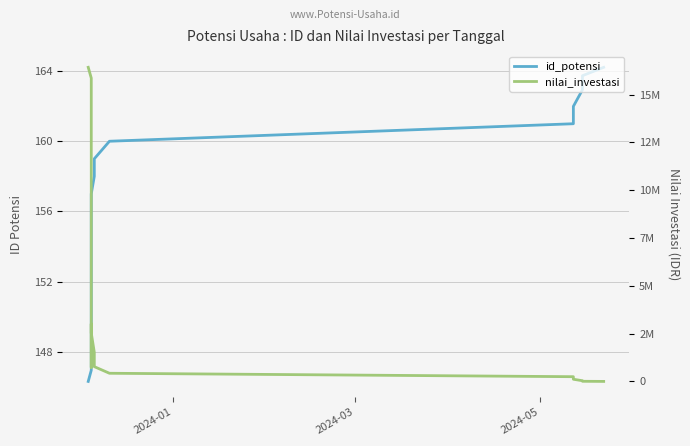

Rank the series by their maximum value, from highest to lowest.

nilai_investasi, id_potensi